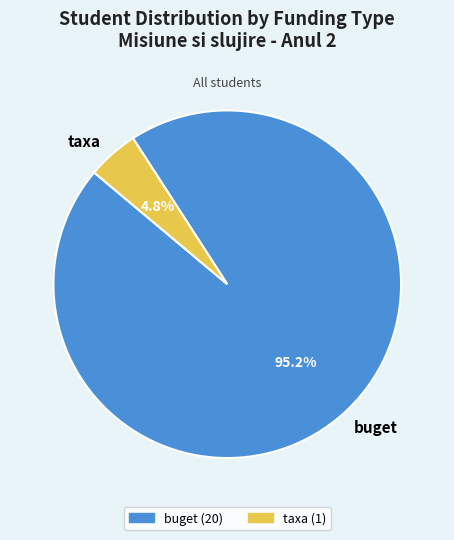

Count the number of slices in the pie.

2